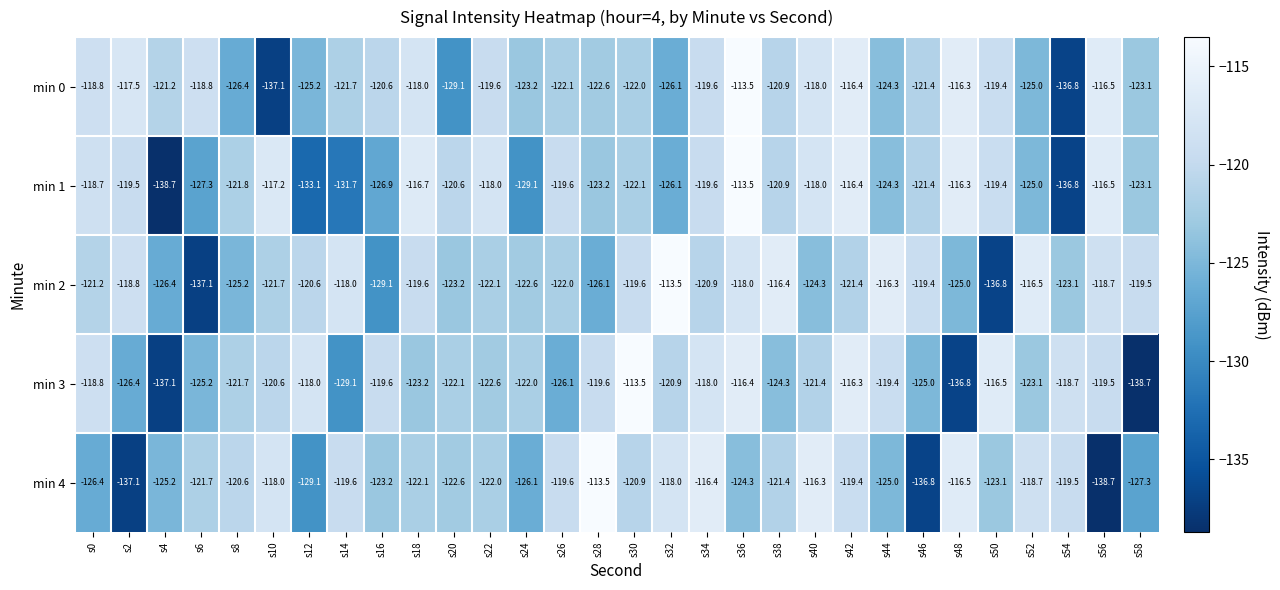

At s22, list the series in order from smallest to largest.

min 3, min 2, min 4, min 0, min 1